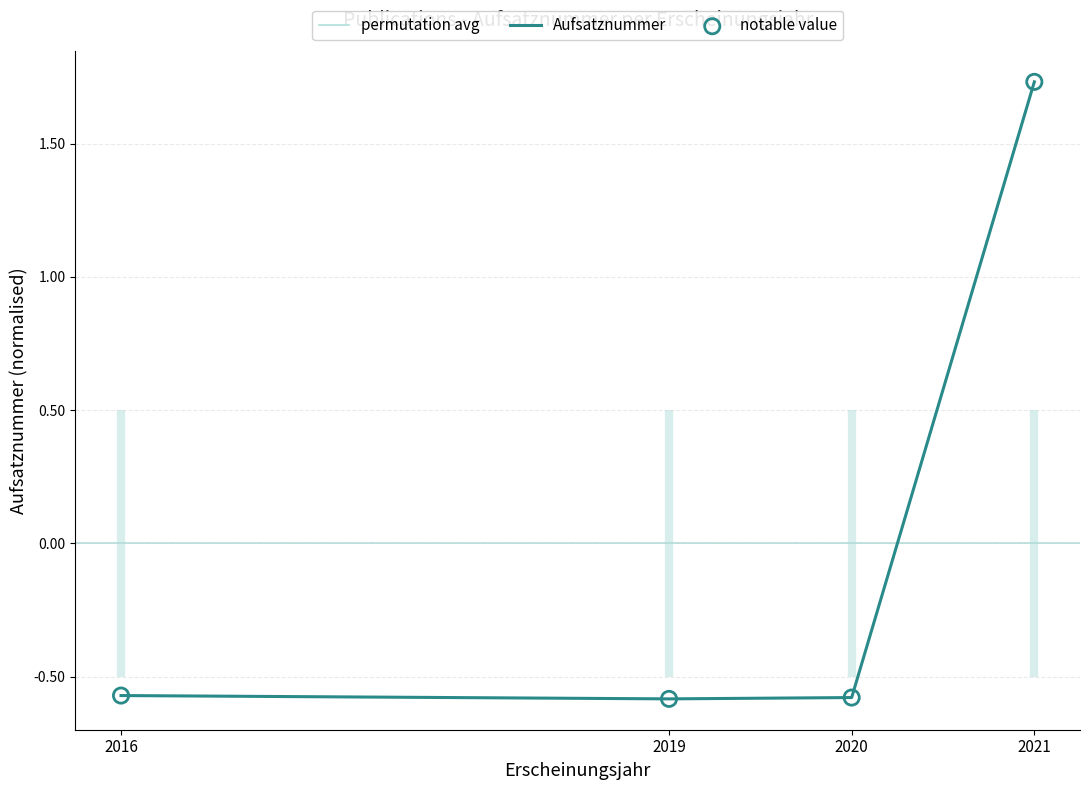

Which has a higher value, 2021 or 2016?

2021